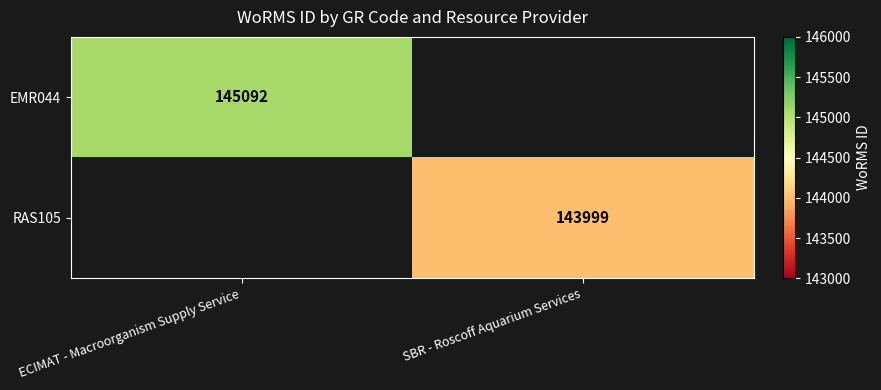

Is it true that EMR044 equals 145092 at ECIMAT - Macroorganism Supply Service?

True